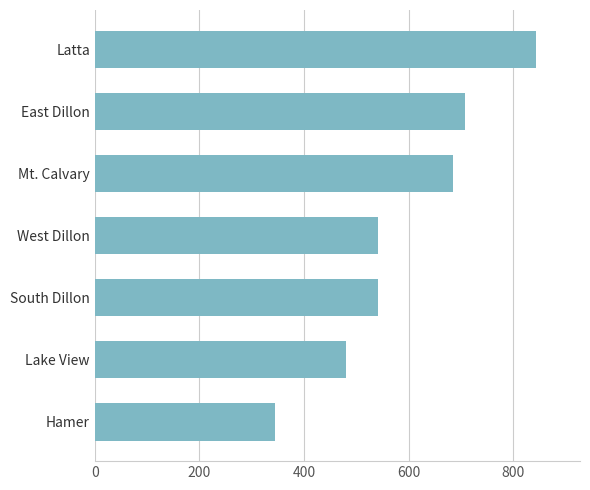

Which has a higher value, Mt. Calvary or South Dillon?

Mt. Calvary